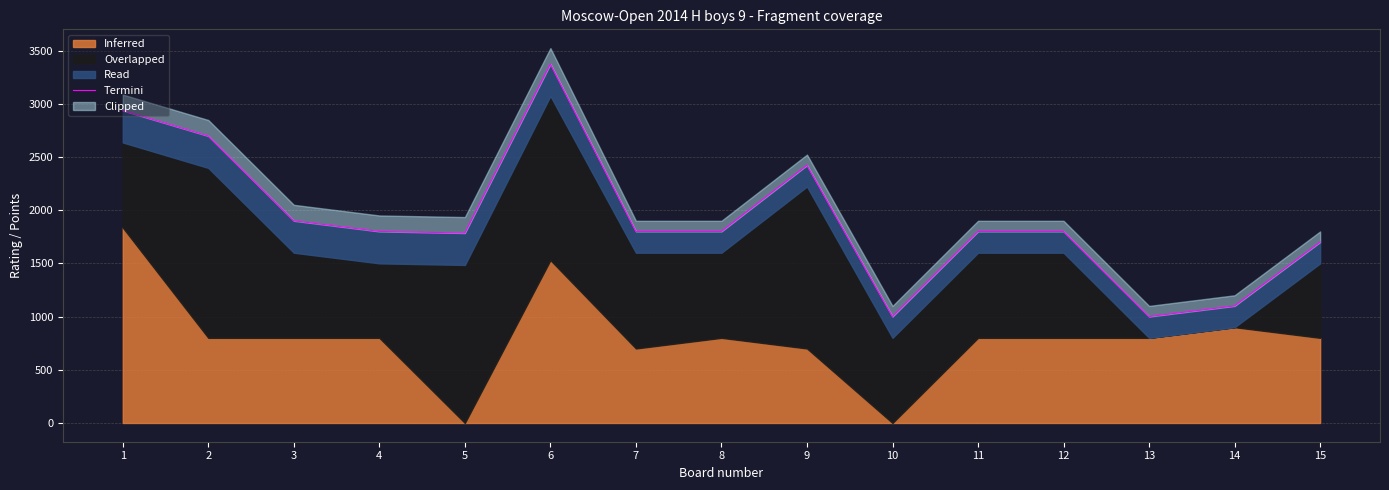

What is the value of the 10th point from the left?

1000